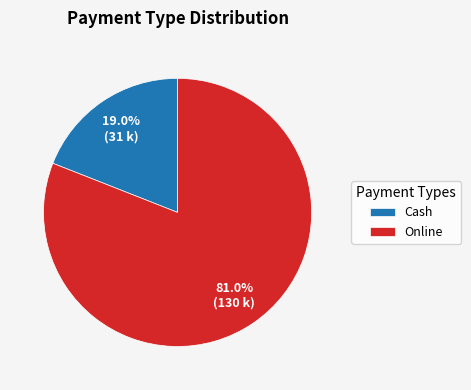

To the nearest percent, what is the difference between the largest and smallest slice percentages?

62%